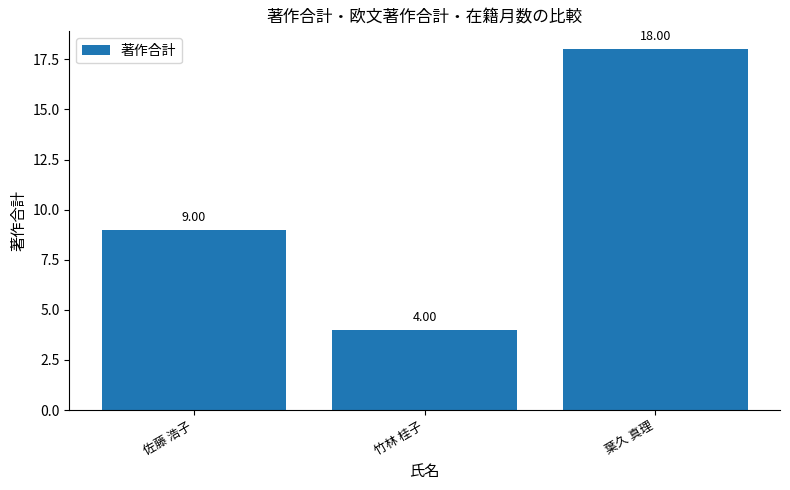

What is the change in value from 佐藤 浩子 to 葉久 真理?

+9